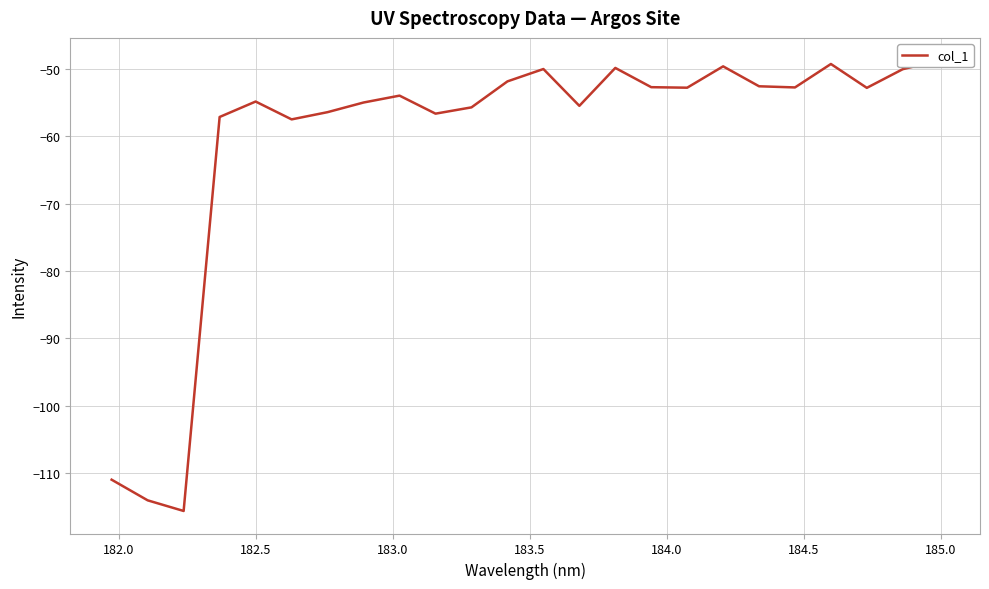

What is the minimum value shown in the chart?

-115.6